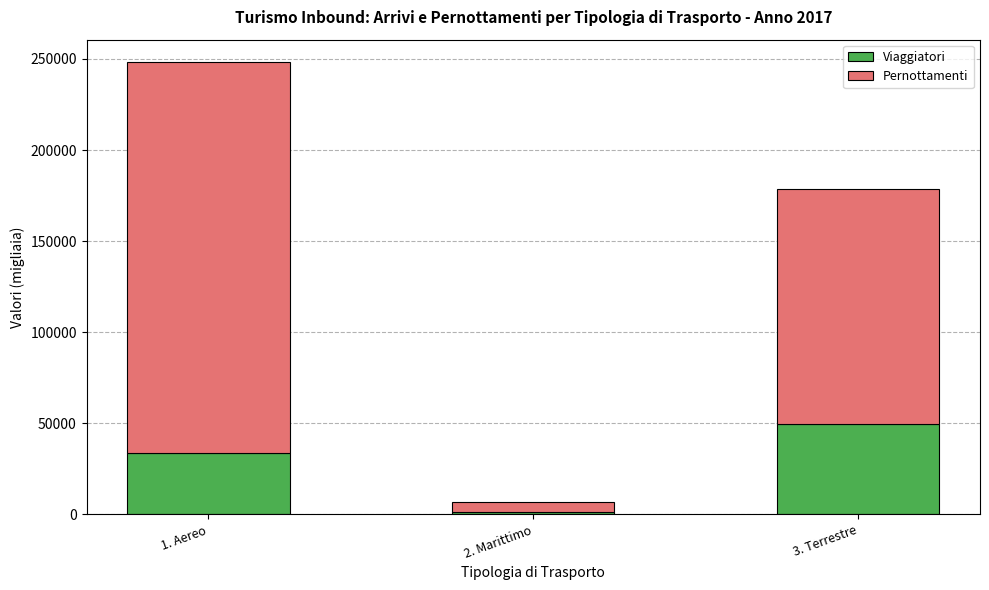

At which category is the sum across all series the highest?

1. Aereo